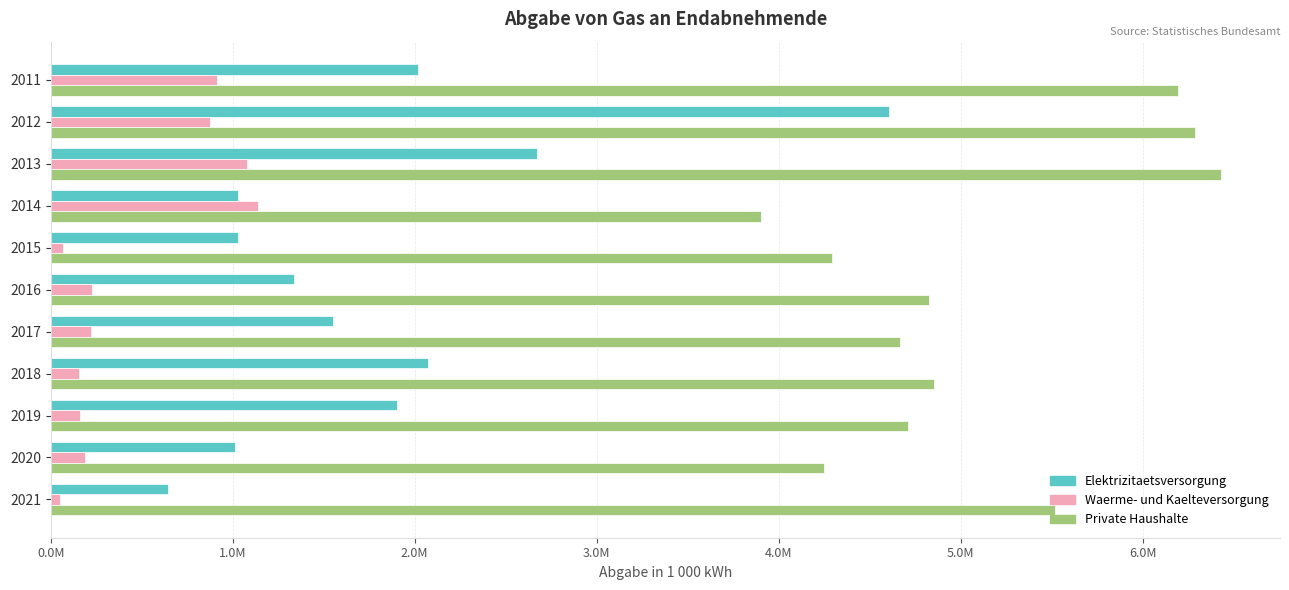

What are all the series names shown in the legend?

Elektrizitaetsversorgung, Waerme- und Kaelteversorgung, Private Haushalte